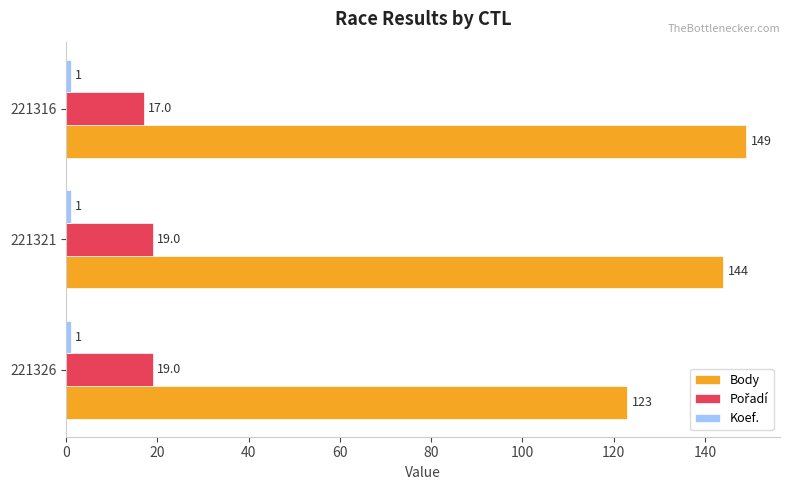

Which series changed the most between 221326 and 221316?

Body